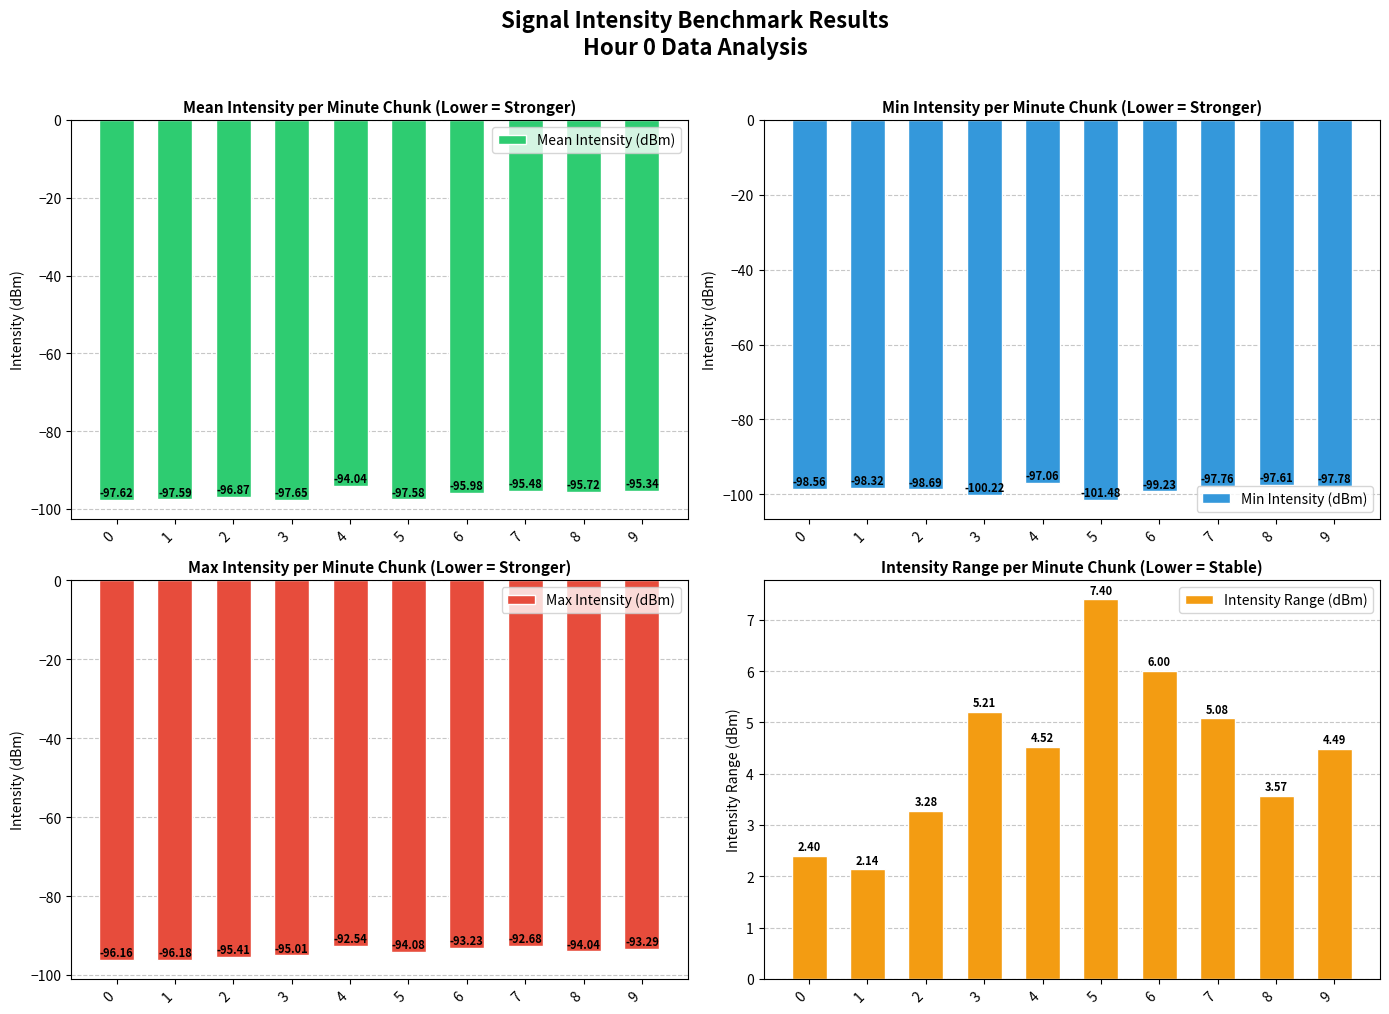

Between 8 and 5, which is larger?

8